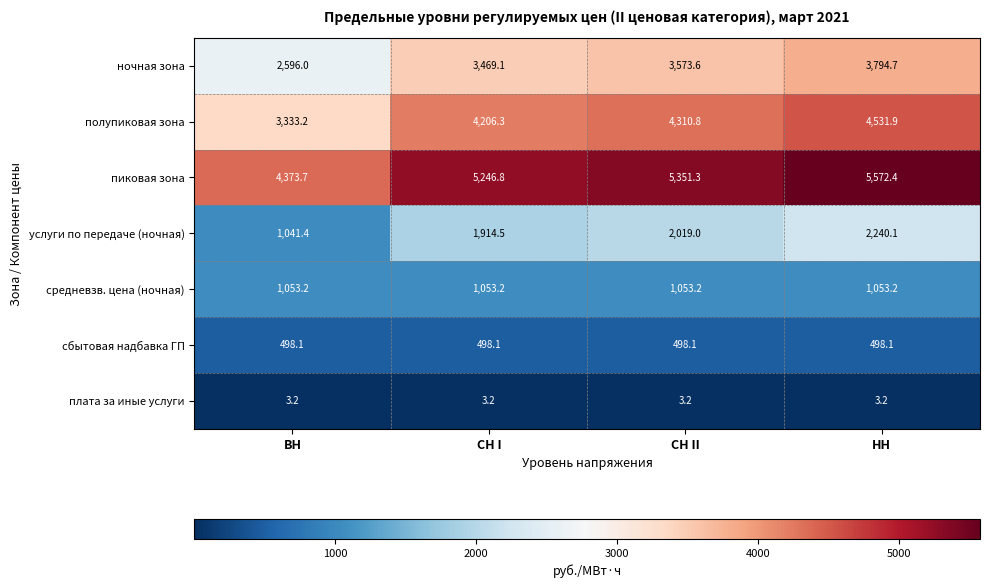

At how many categories does at least one series exceed 5560?

1